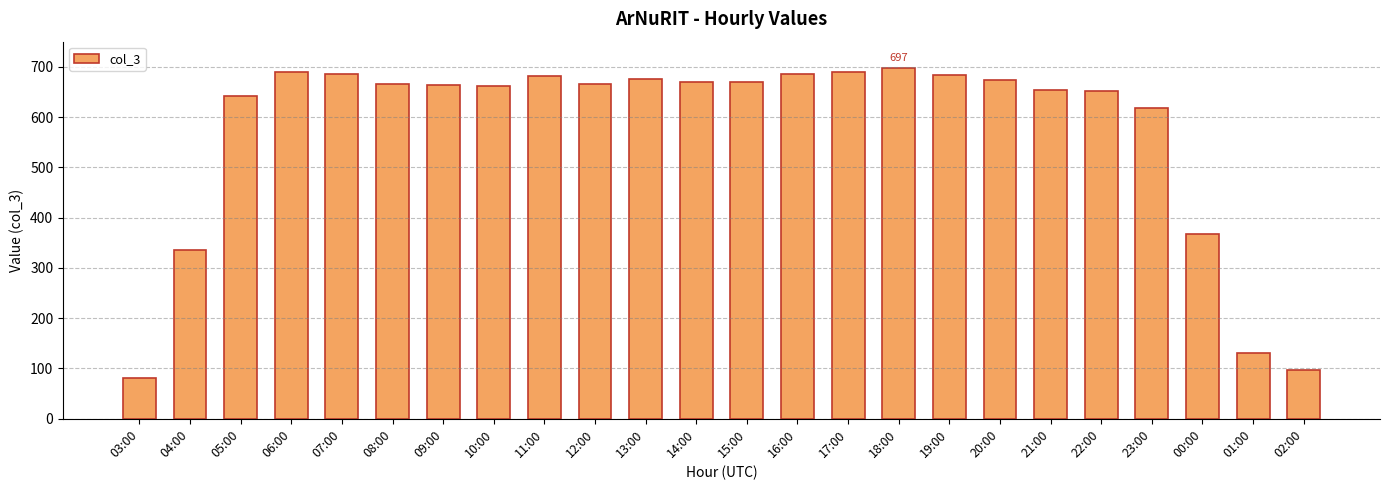

What position from the right is 09:00?

18